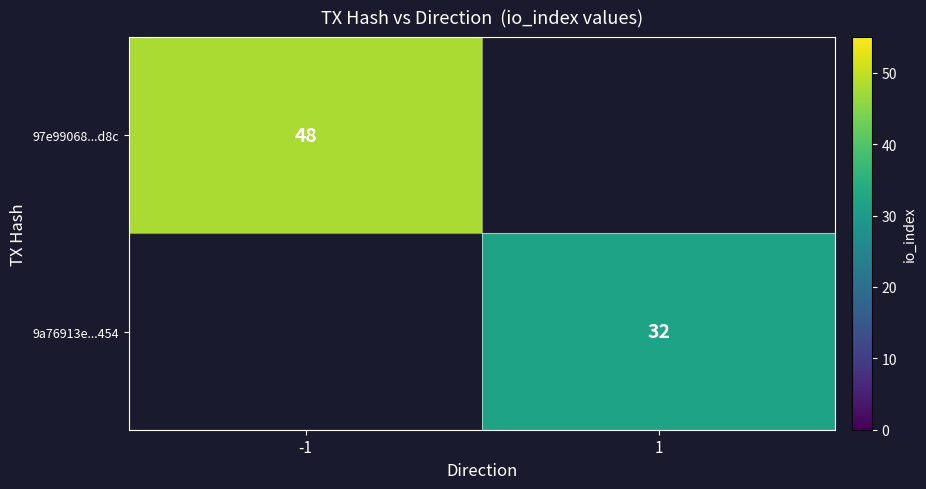

The 9a76913e...454 series shows 44 at 1. True or false?

False